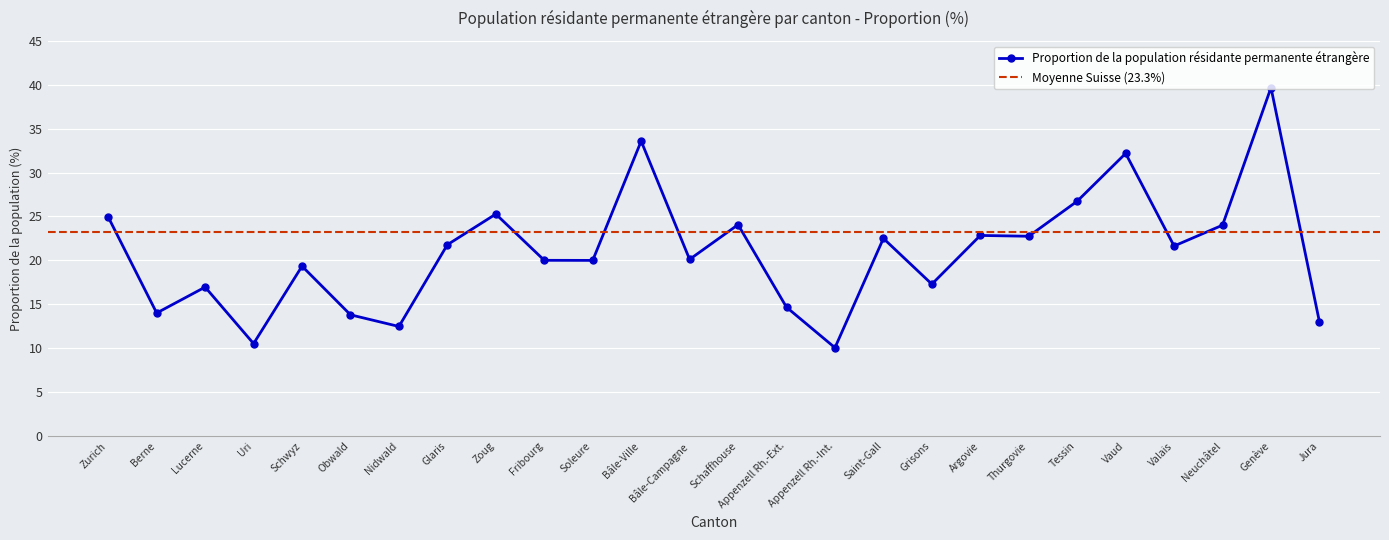

Rank the categories by value from highest to lowest.

Genève, Bâle-Ville, Vaud, Tessin, Zoug, Zurich, Schaffhouse, Neuchâtel, Argovie, Thurgovie, Saint-Gall, Glaris, Valais, Bâle-Campagne, Fribourg, Soleure, Schwyz, Grisons, Lucerne, Appenzell Rh.-Ext., Berne, Obwald, Jura, Nidwald, Uri, Appenzell Rh.-Int.